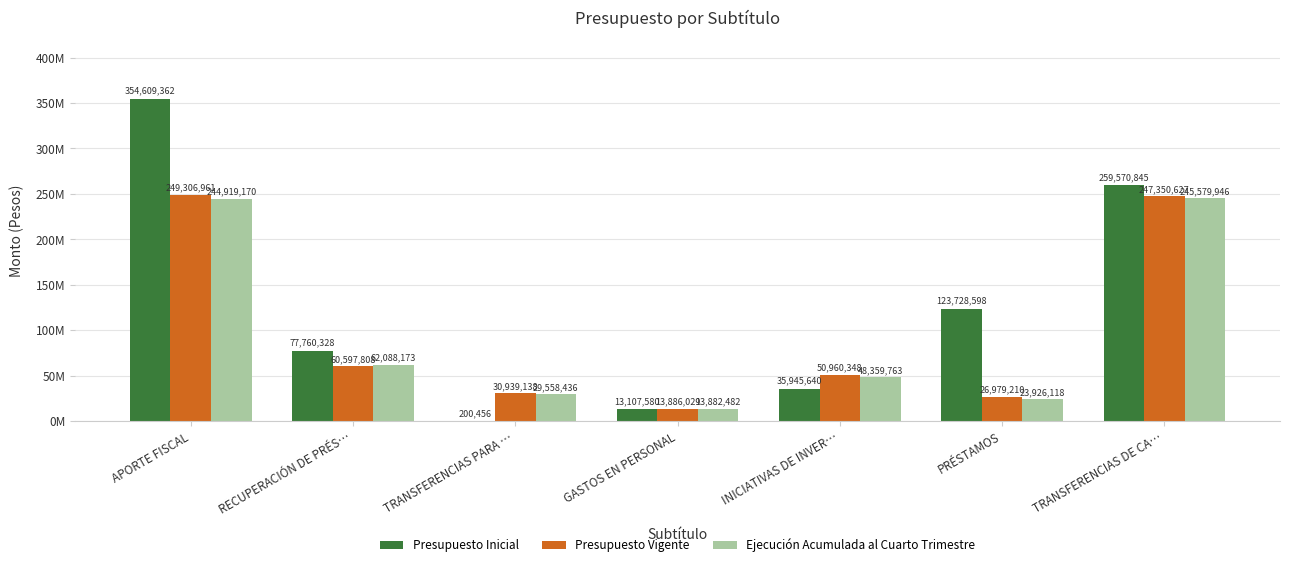

Are the bars grouped side by side (vs. stacked)?

Yes